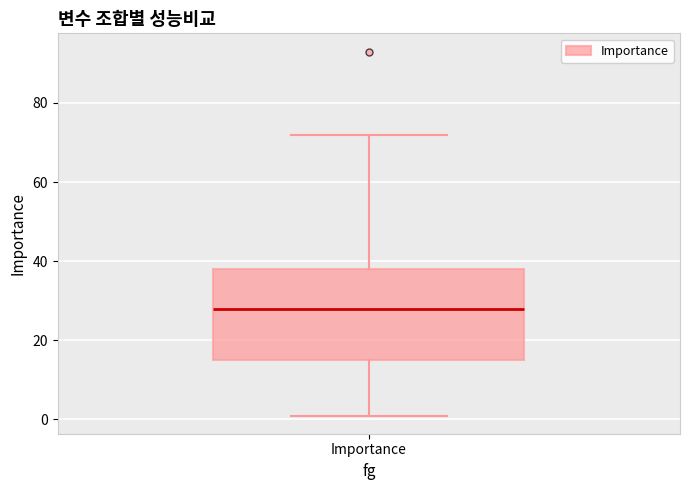

Transcribe this box plot: give where the median line is, the range the box spans, and where the two whiskers end, as read against the y-axis. The values are not printed on the chart, so give them approximately, as read against the axis.

median 28, box 16 to 38, whiskers 2 to 72